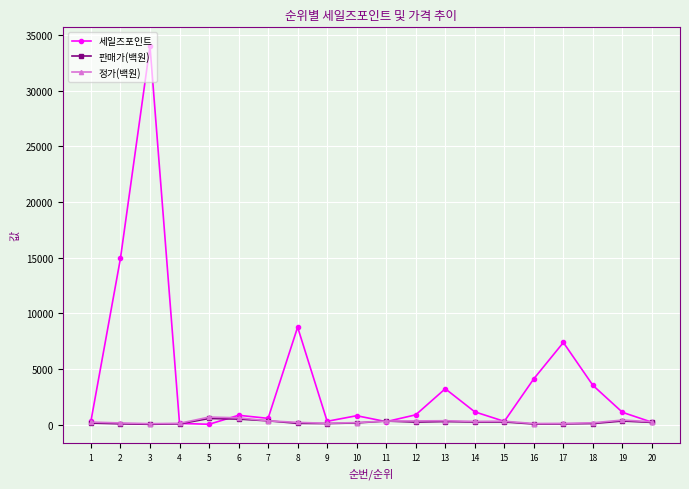

How many data points does each series have?

20